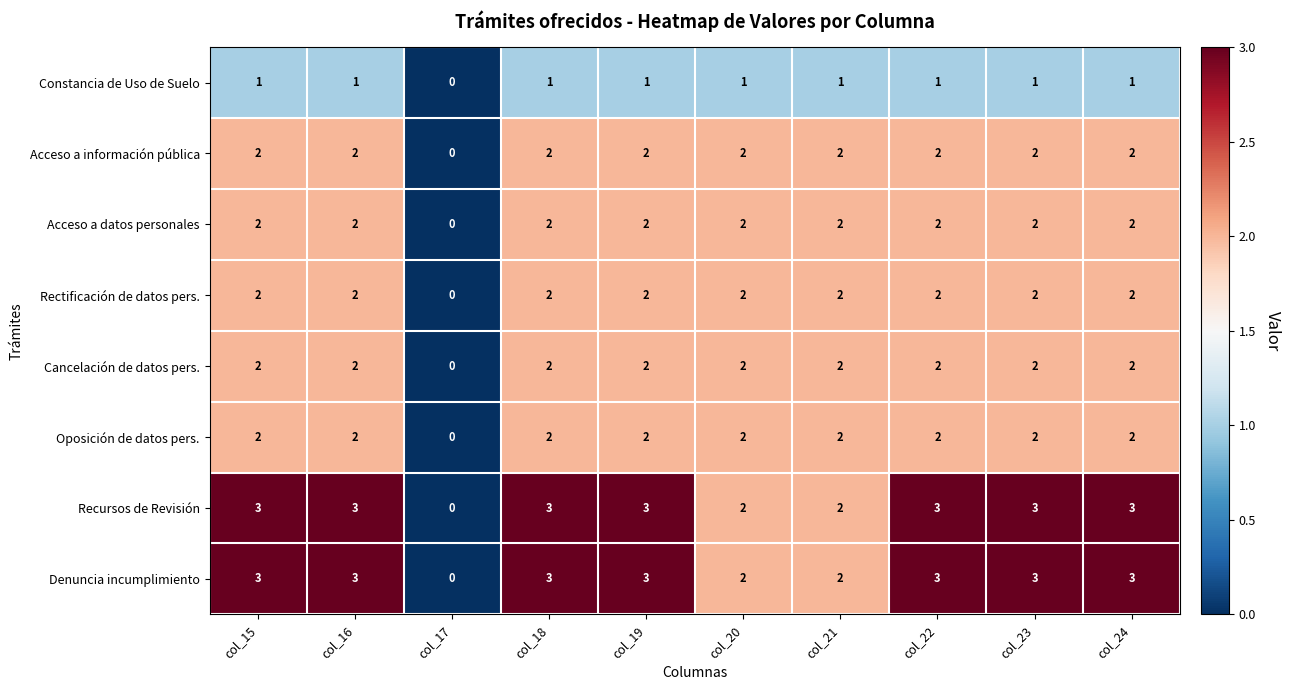

The Oposición de datos pers. series shows 1 at col_23. True or false?

False